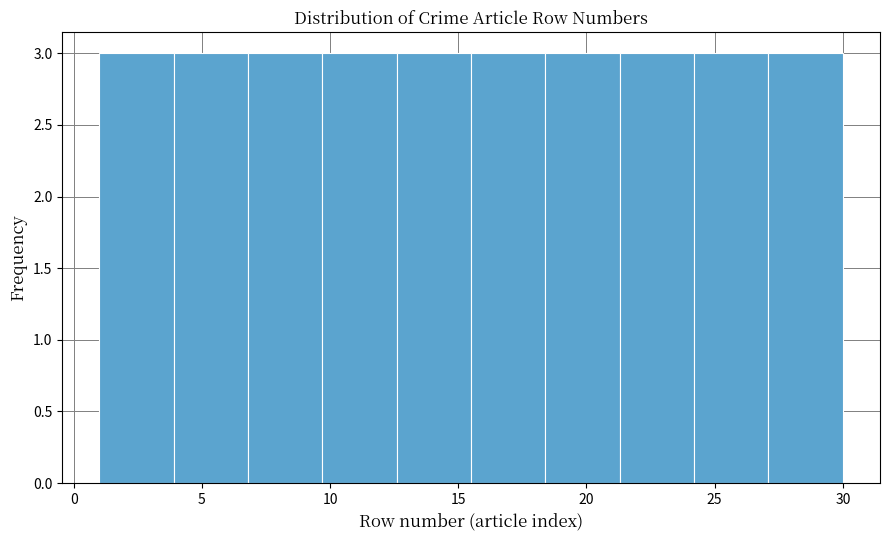

Reading left to right, list every bar in this chart as the range it spans on the x-axis followed by its height. Neither the bar edges nor the heights are printed on the chart, so give them approximately, as read against the axes.

1.0 to 3.9: 3
3.9 to 6.8: 3
6.8 to 9.7: 3
9.7 to 12.6: 3
12.6 to 15.5: 3
15.5 to 18.4: 3
18.4 to 21.3: 3
21.3 to 24.2: 3
24.2 to 27.1: 3
27.1 to 30.0: 3